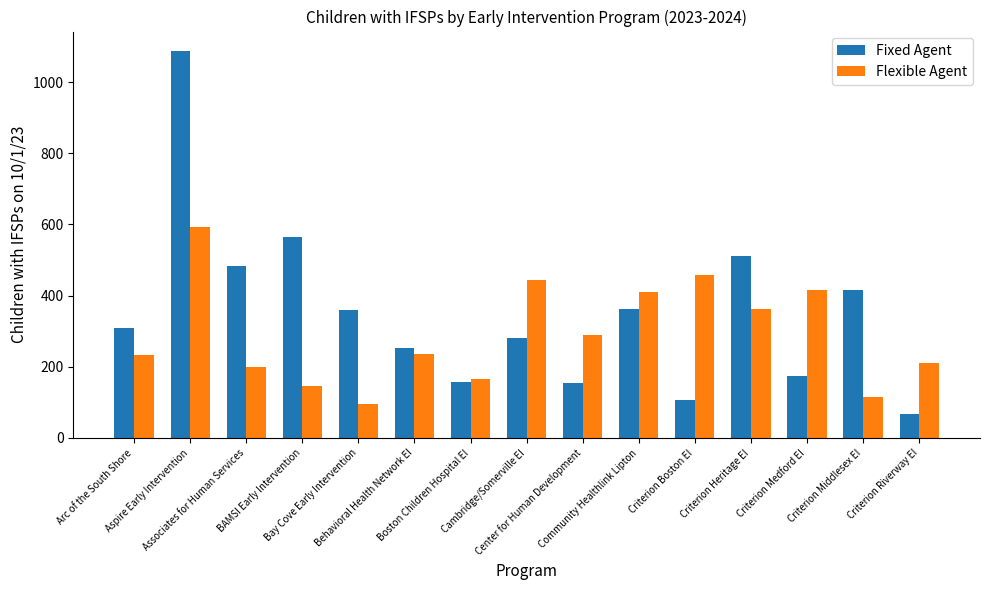

List the series in order of their peak value, highest first.

Fixed Agent, Flexible Agent